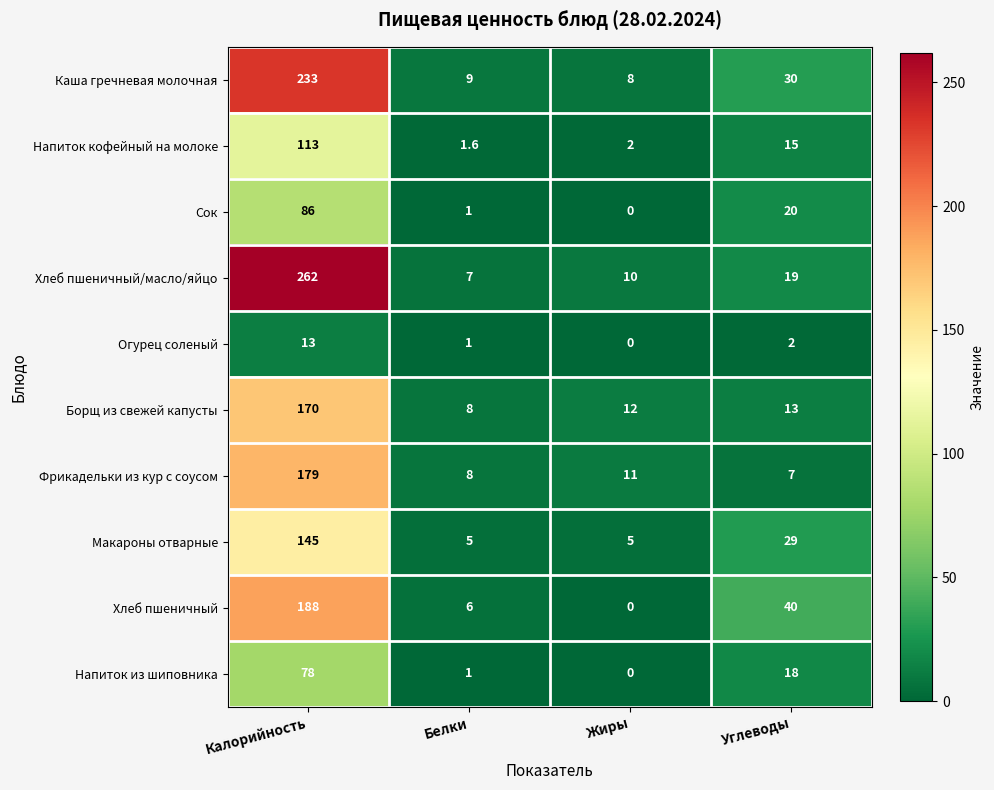

What is the maximum value shown in the chart?

262.0